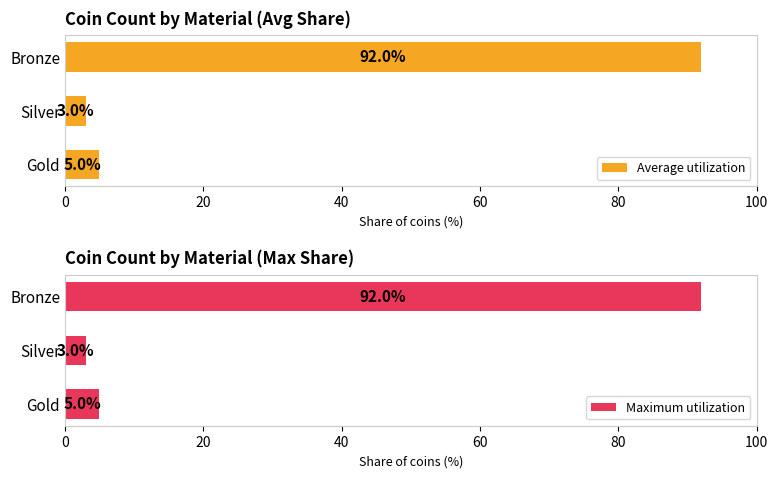

Does the chart contain stacked bars?

No